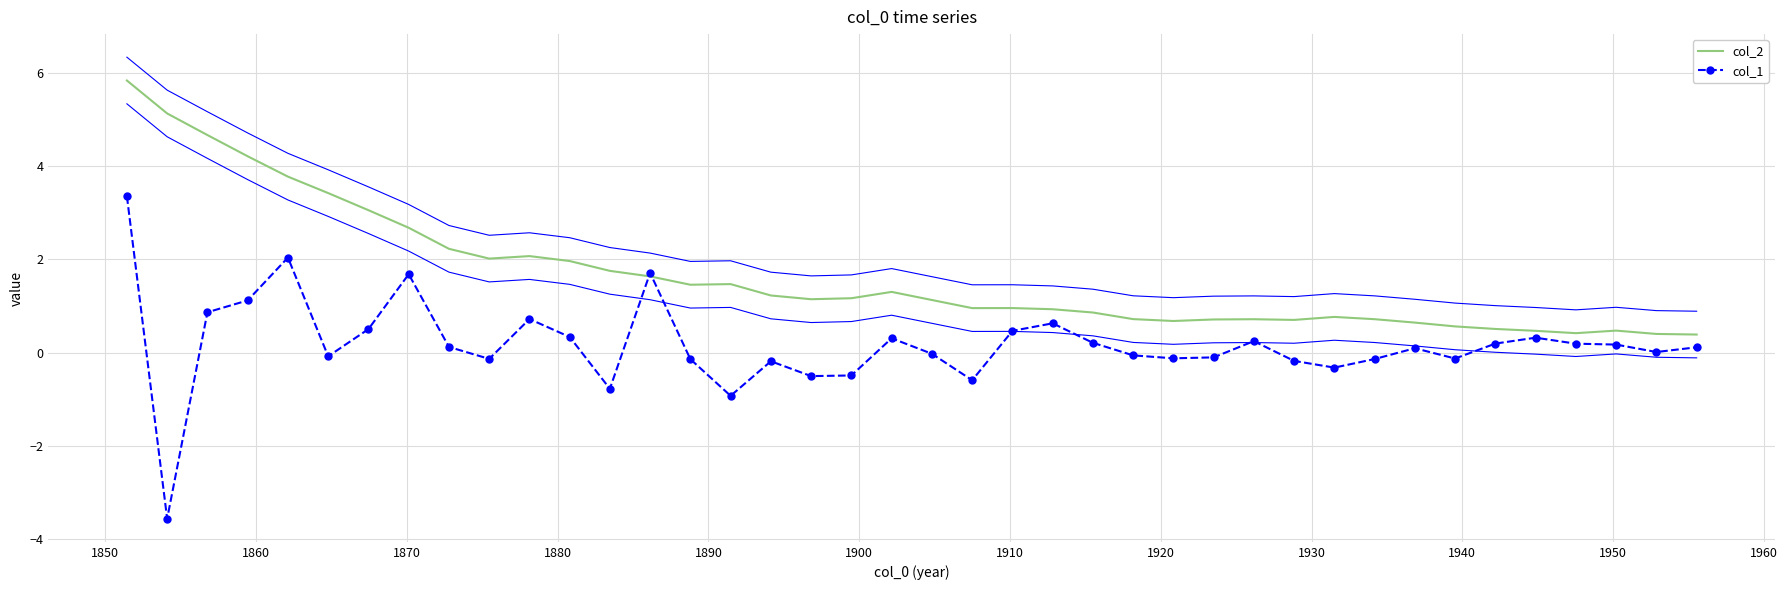

How many lines are shown in the chart?

2